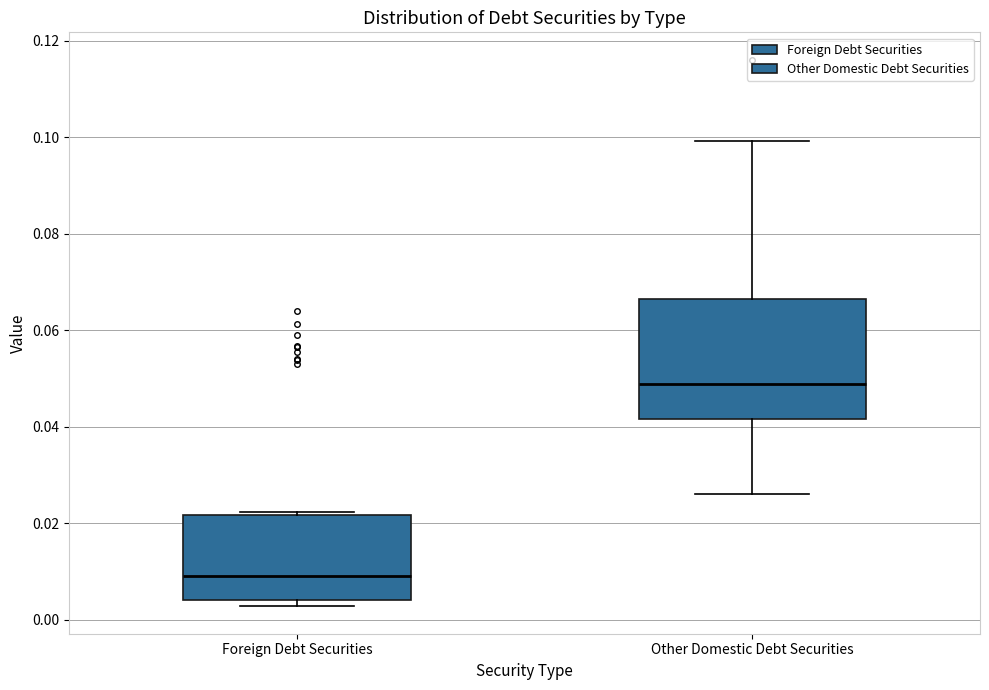

Which box is the tallest, from its lower edge to its upper edge?

Other Domestic Debt Securities